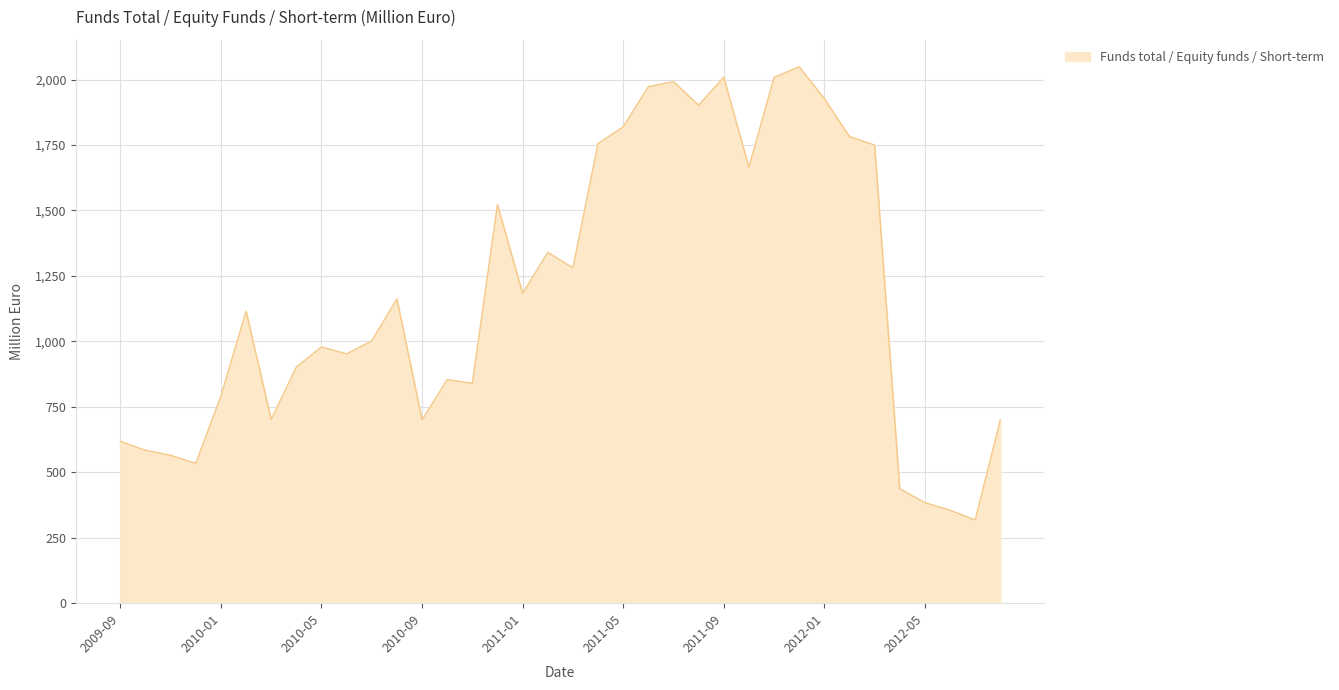

What is the minimum value shown in the chart?

318